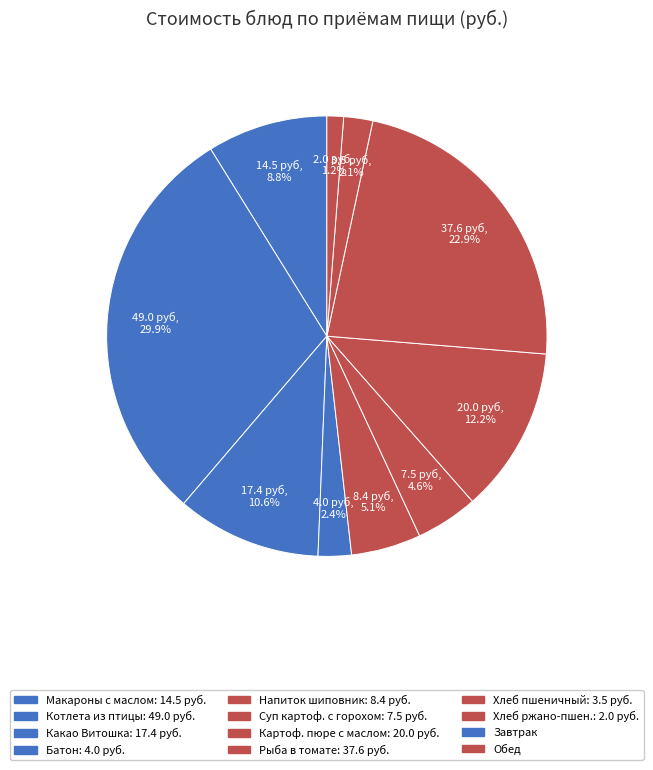

Count the number of slices in the pie.

10